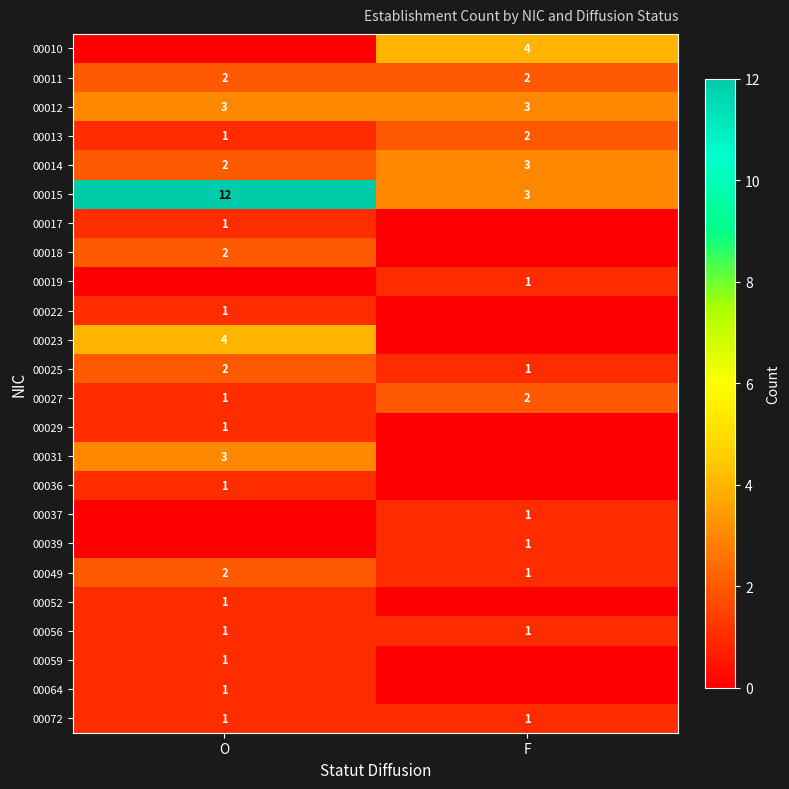

True or false: 00015 has a value of 6 at O.

False